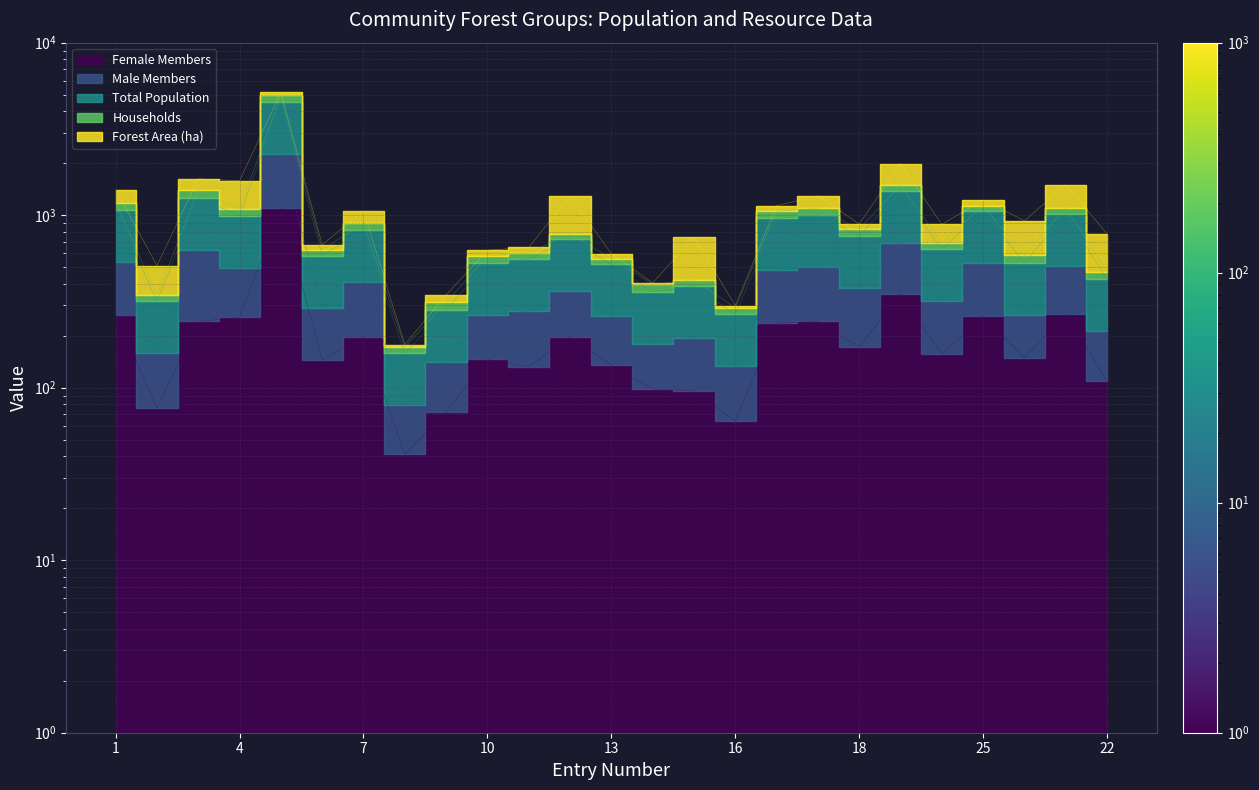

True or false: Households has more than 1 points higher than both neighbors.

True